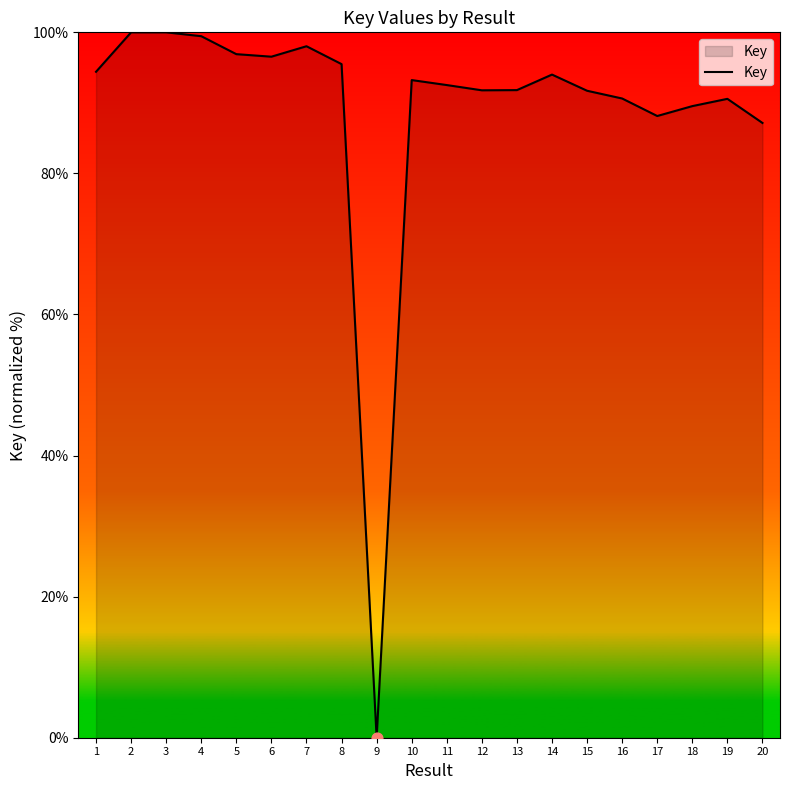

Approximately how many times larger is the value at 13 compared to 7?

0.9